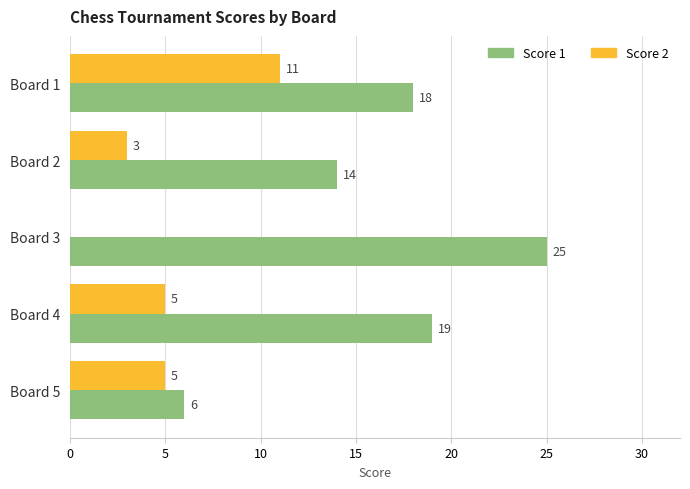

Is the value of Score 1 at Board 4 greater than the value of Score 2 at Board 4?

Yes